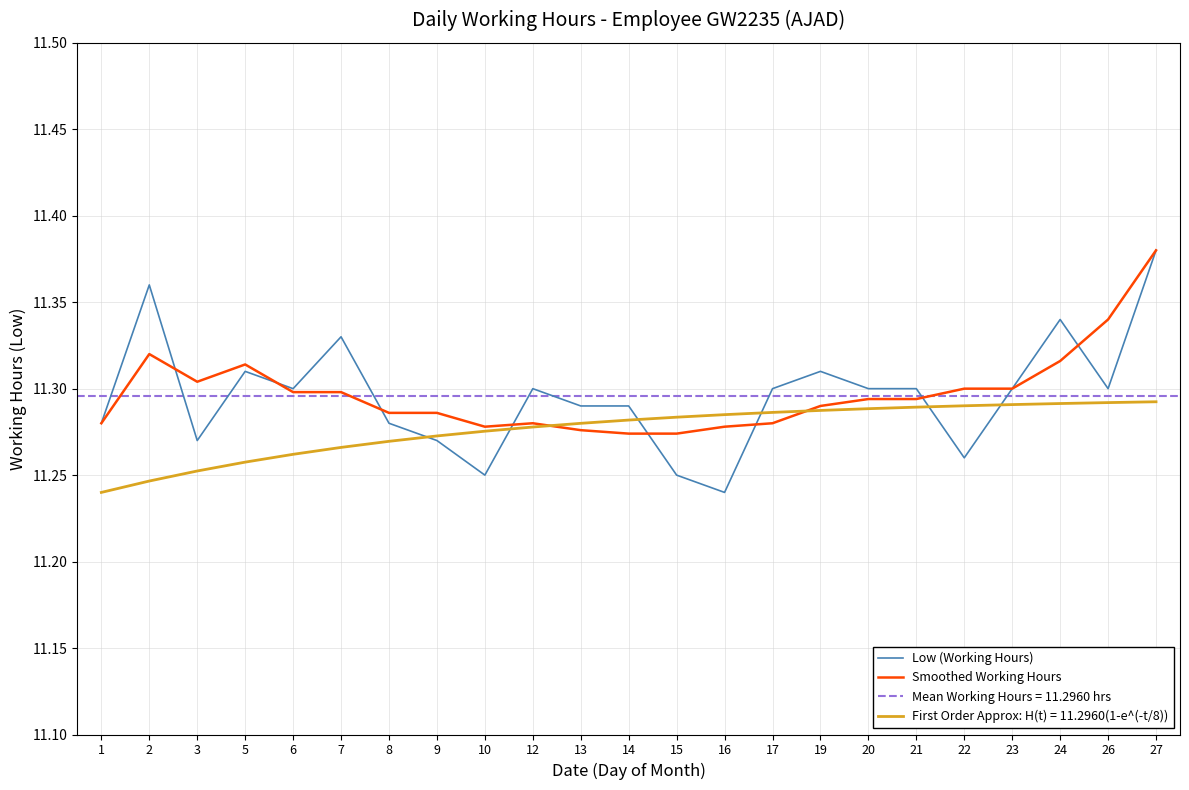

True or false: Low (Working Hours) has a value of 6.4 at 24.

False